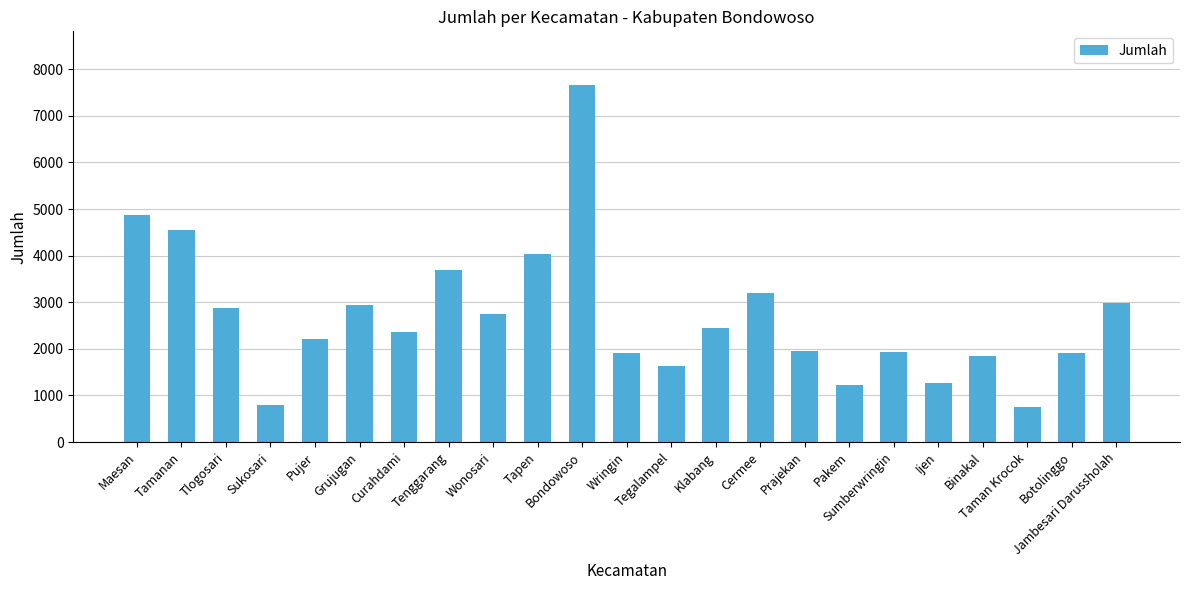

Is it true that the value at Klabang is 3288?

False